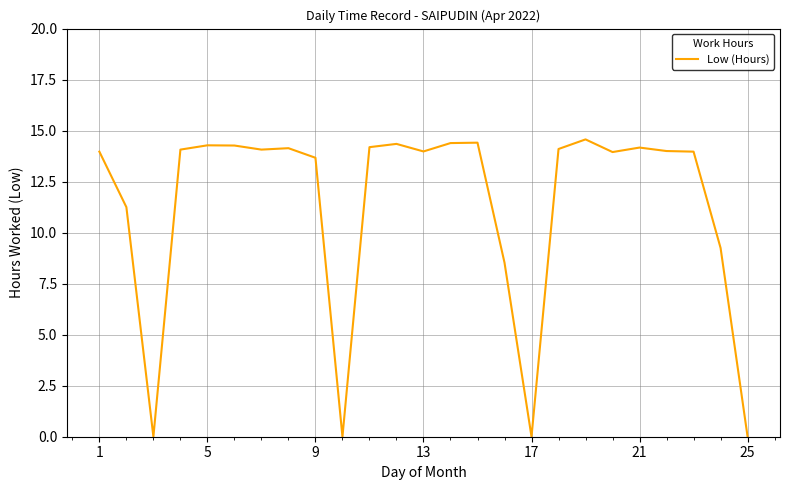

What is the difference between the maximum and minimum values?

14.6